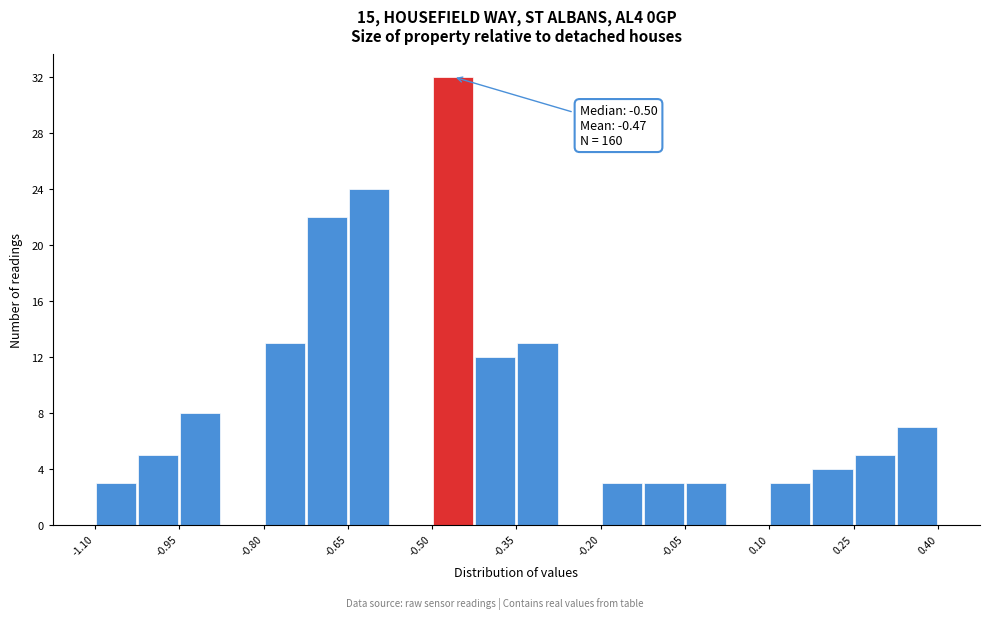

Around what value on the x-axis is the tallest bar? Give the approximate position of its centre, as read against the axis.

-0.46